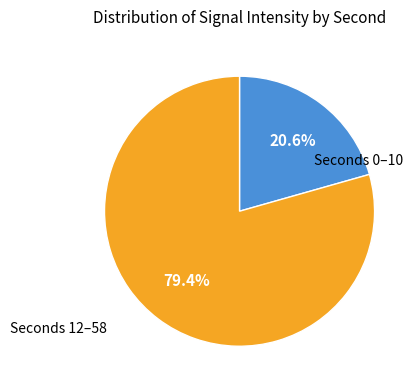

Approximately how many times larger is the value at Seconds 0–10 compared to Seconds 12–58?

0.3